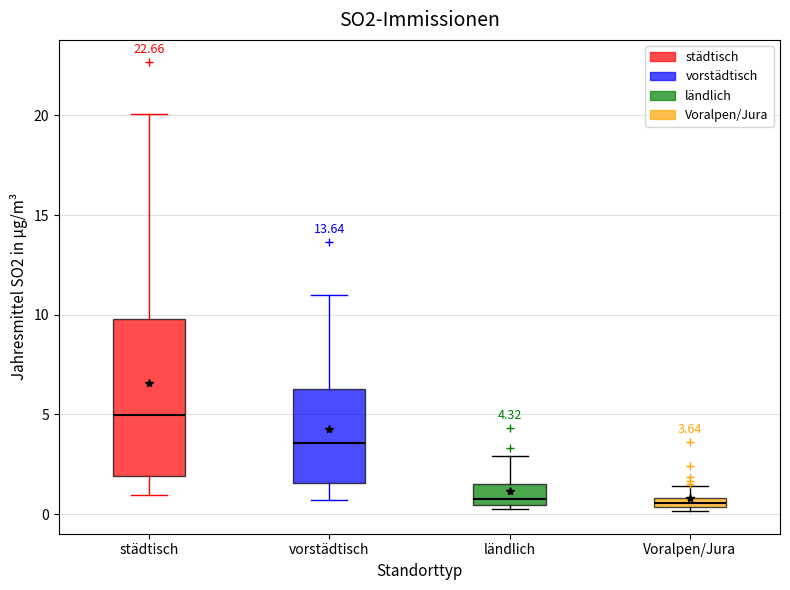

Which box has the highest median line?

städtisch